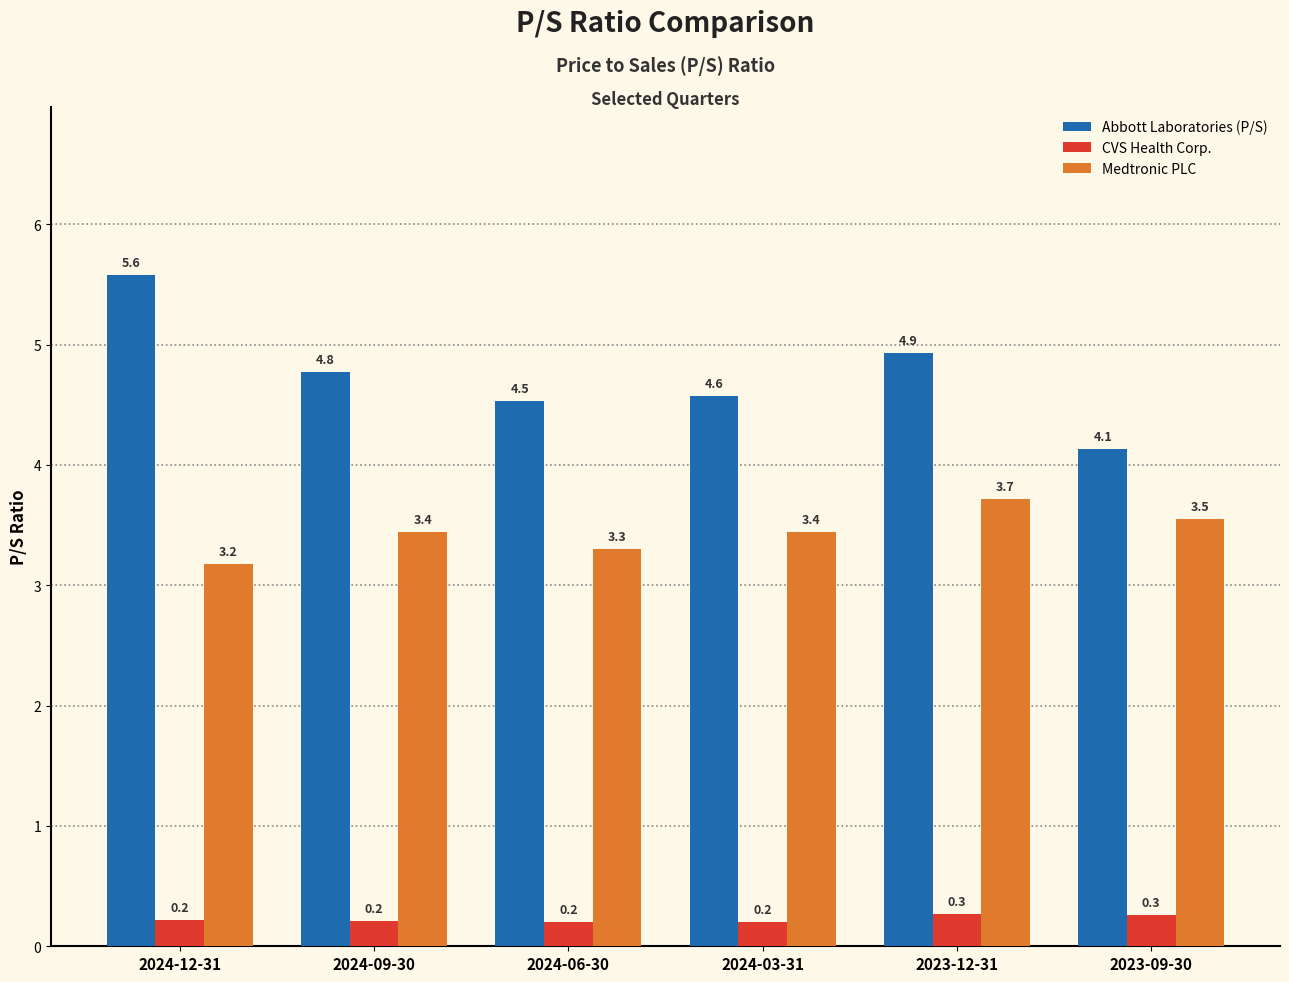

True or false: Medtronic PLC has a value of 3.2 at 2024-12-31.

True